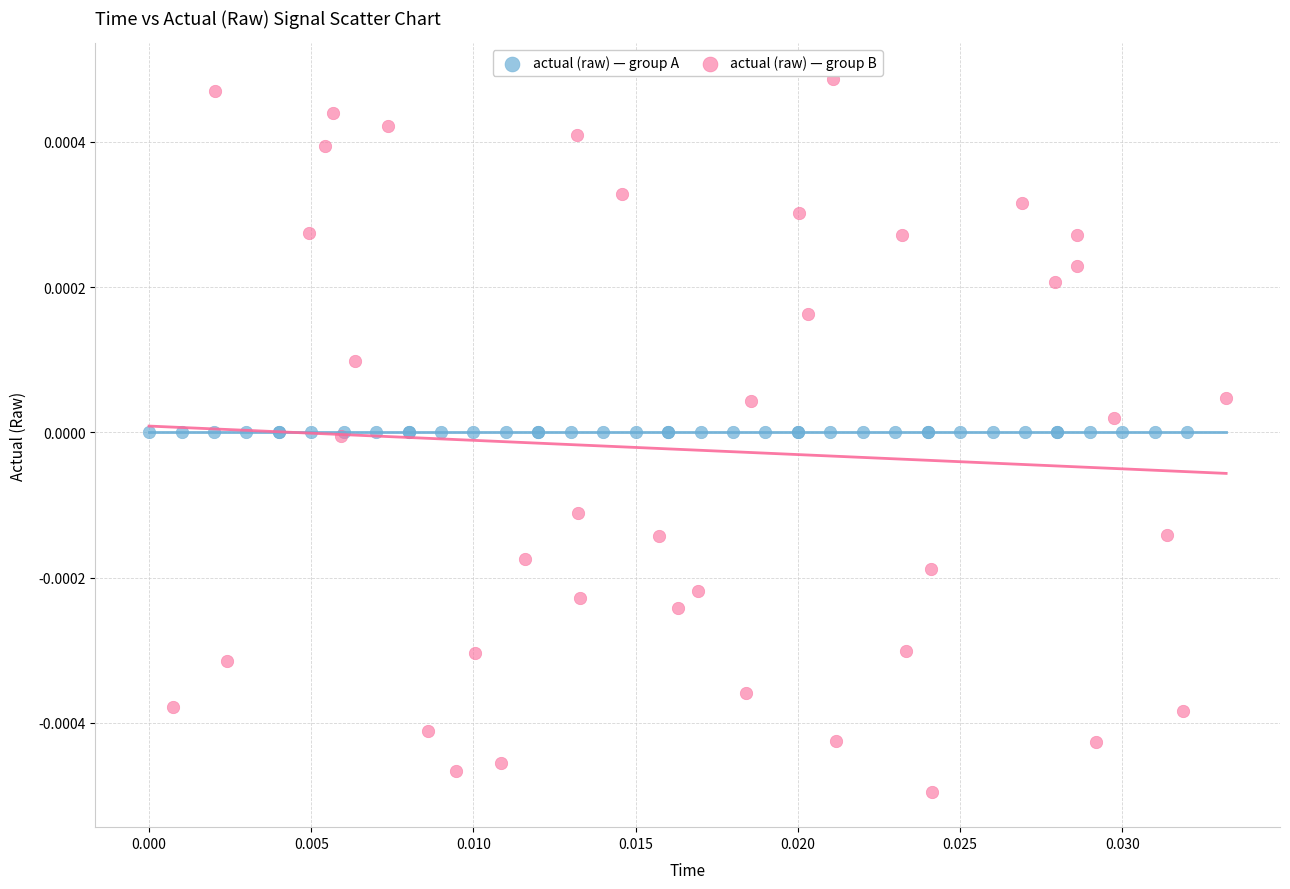

Which series reaches the minimum Y coordinate?

actual (raw) — group B